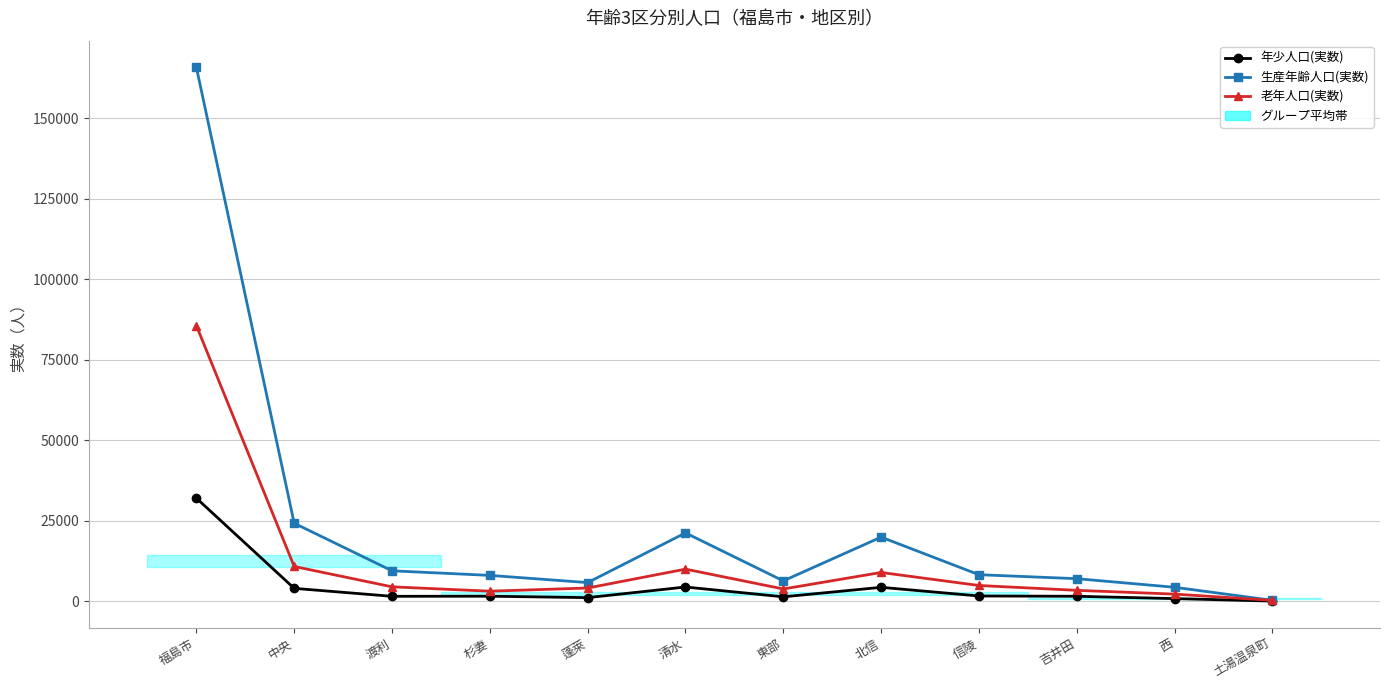

The value of 老年人口(実数) at 清水 is 9937. True or false?

True